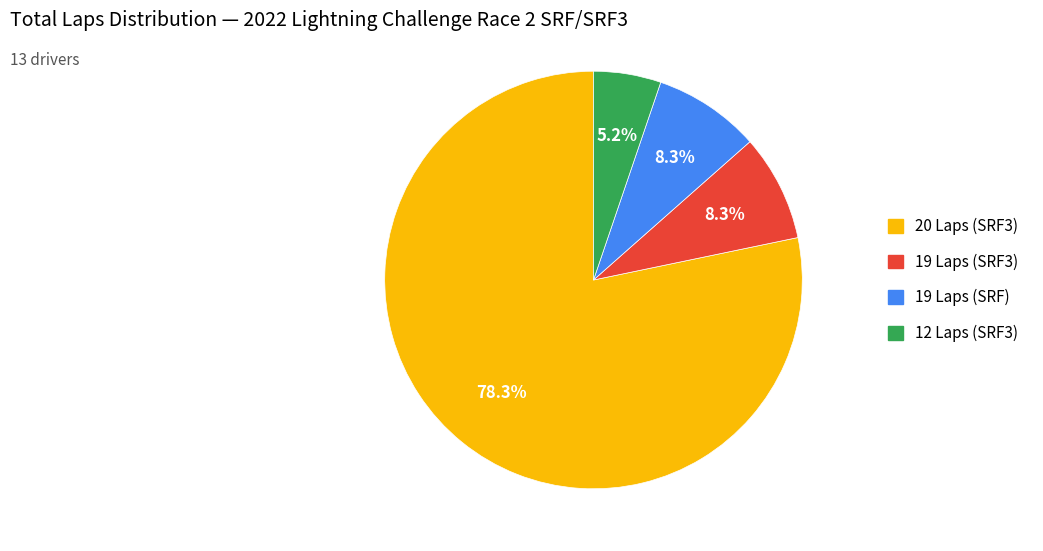

Is there a majority slice in this chart?

Yes